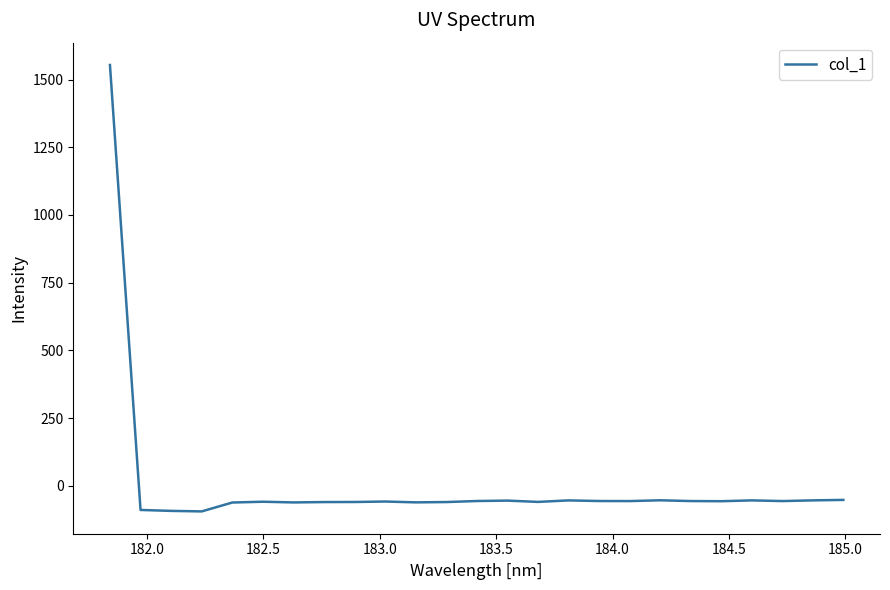

What is the greatest value displayed?

1553.7